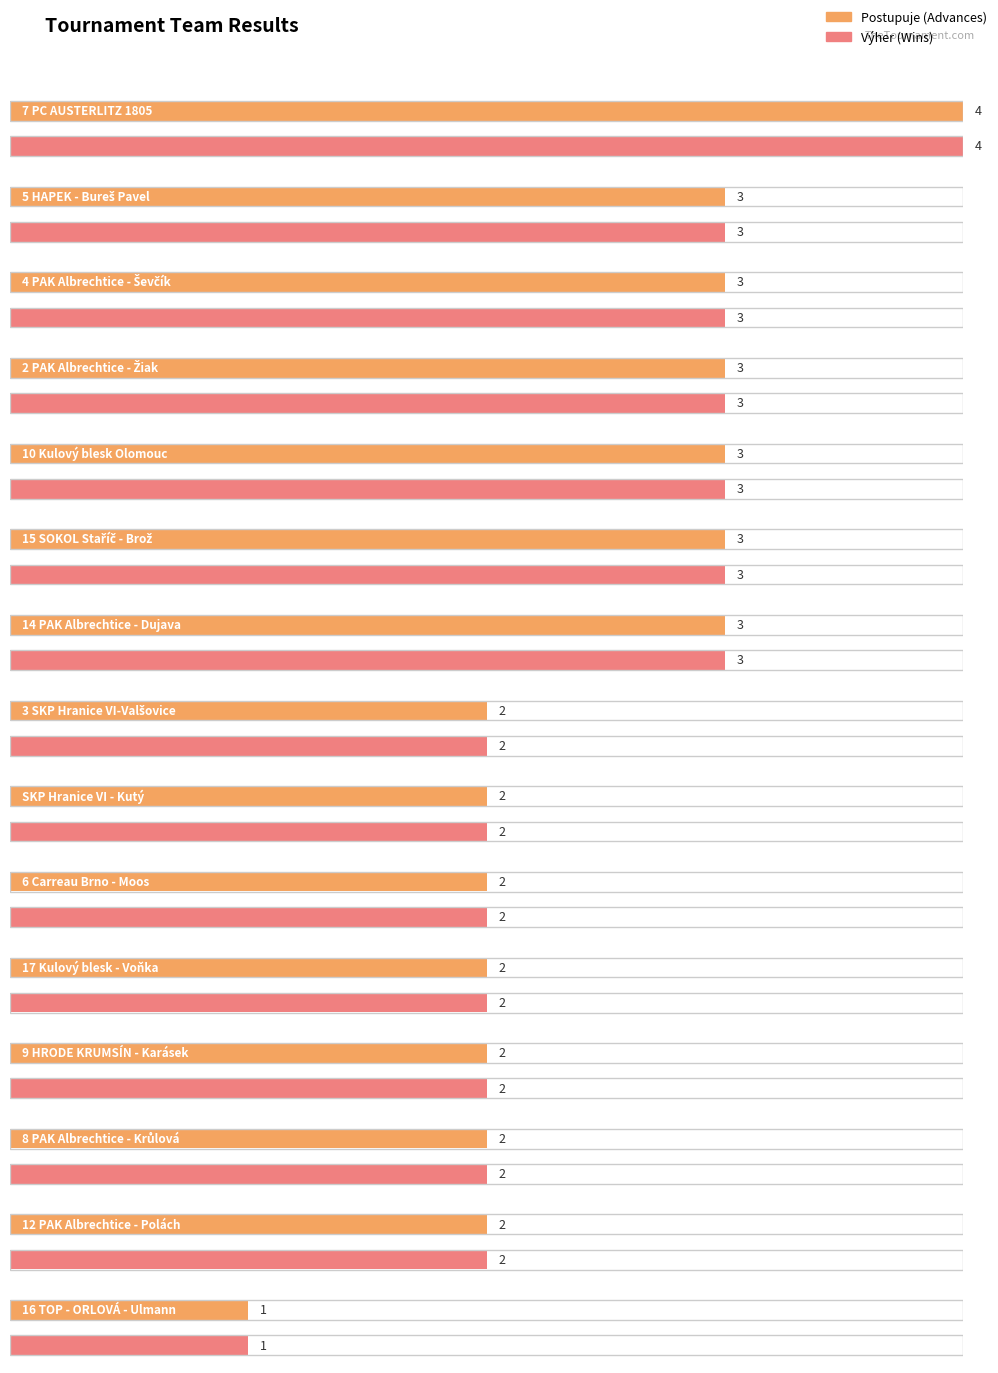

What is the value of the Výher bar at the 13th from the left?

2